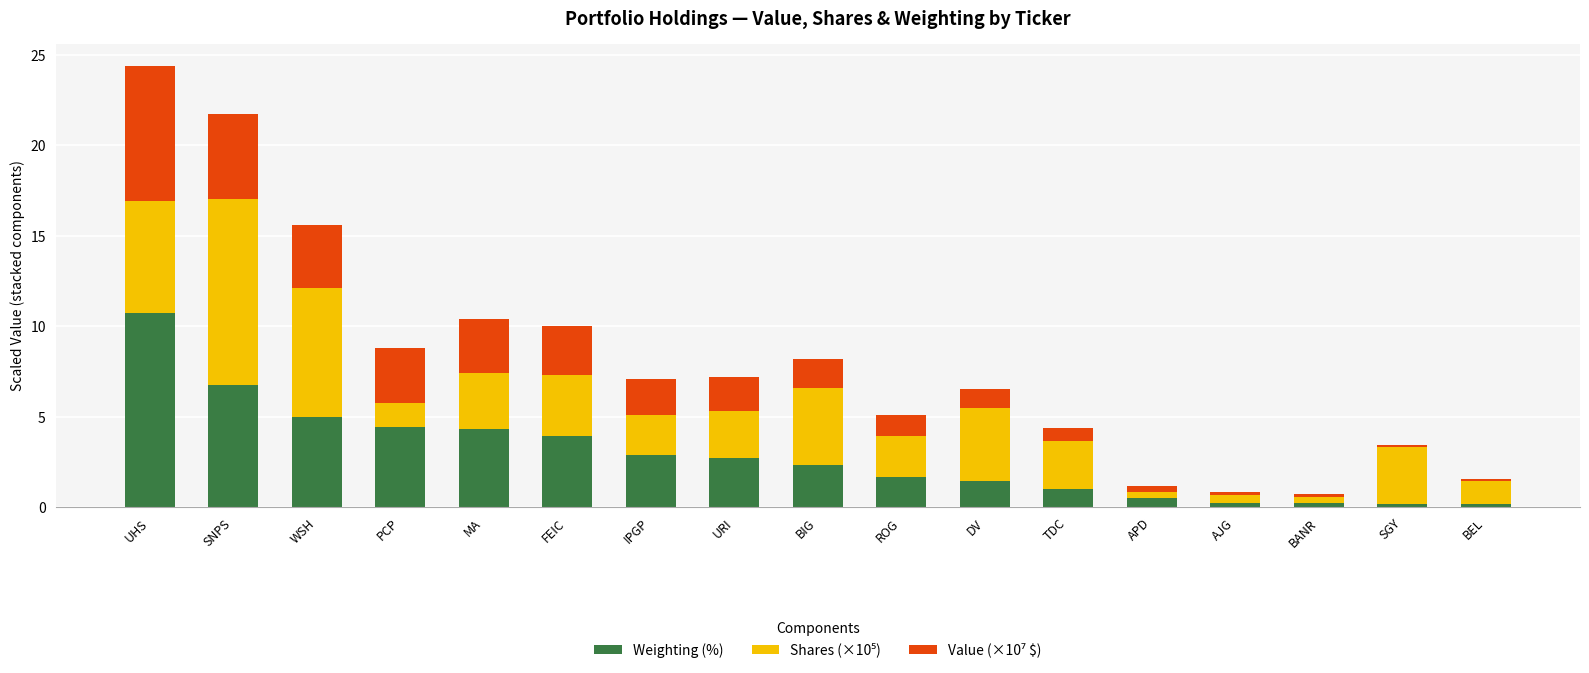

What is the sum of all Weighting (%) values?

48.7